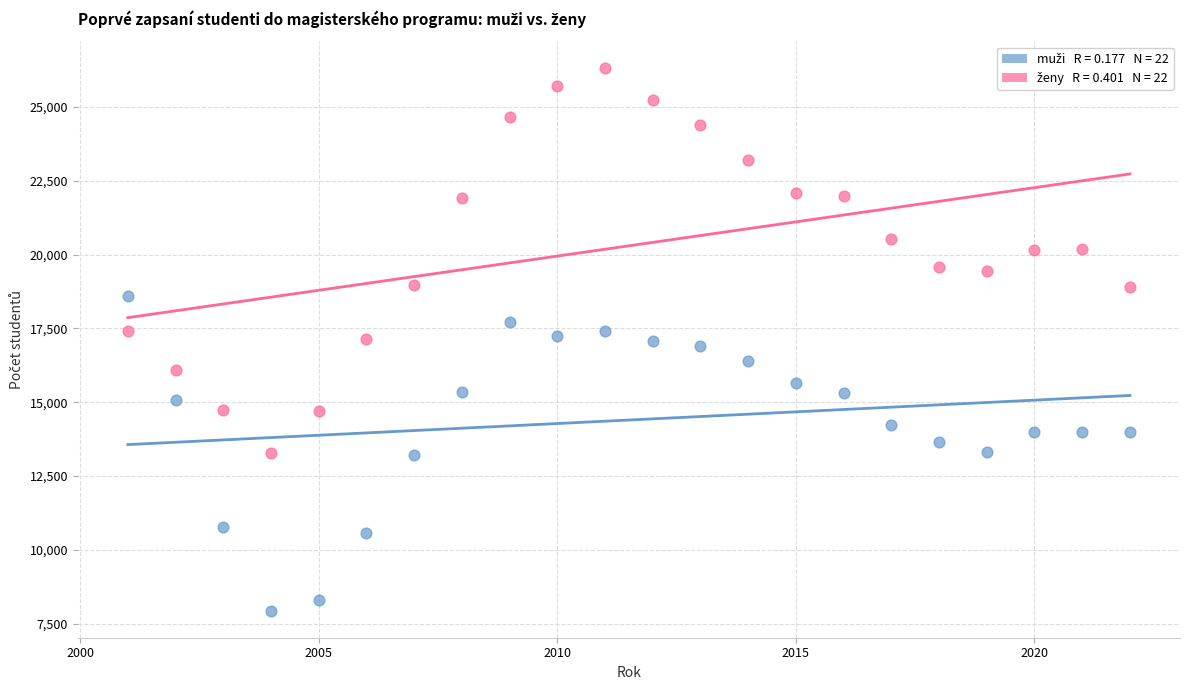

Across all data points, what is the range of Y values (max minus min)?

18349